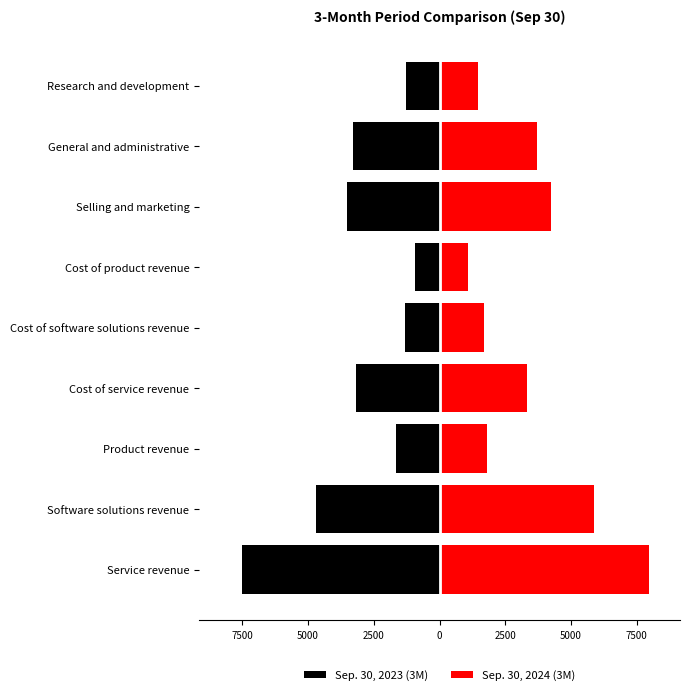

What is the value of the Sep. 30, 2023 (3M) bar at the 5th from the left?

-1327